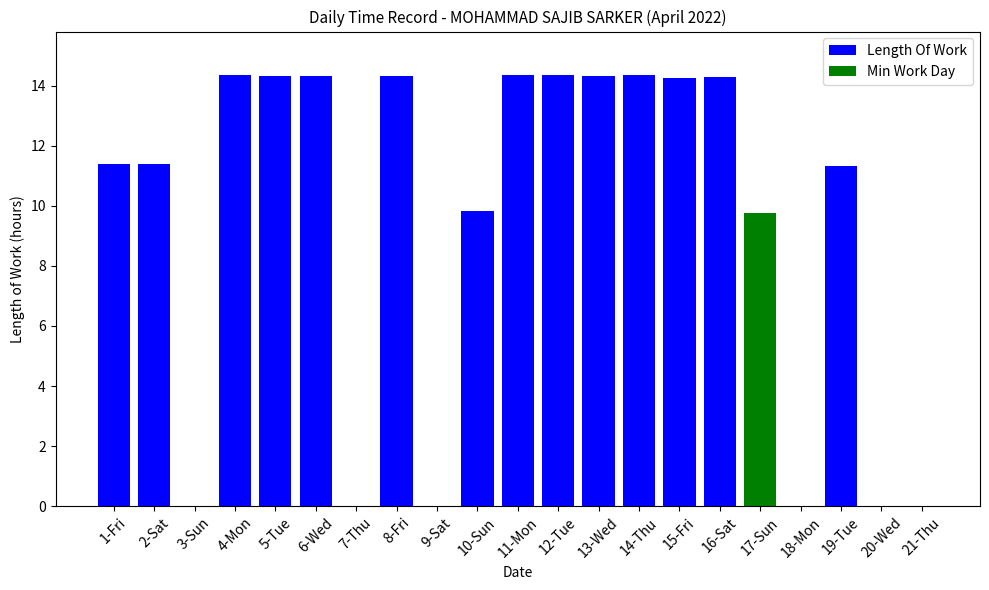

The chart shows a value of 14.3 at 8-Fri. True or false?

True